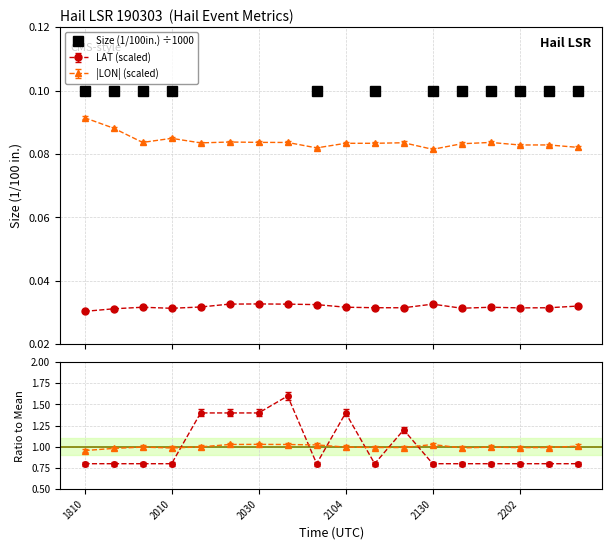

How many points are lower than both their immediate neighbors (excluding endpoints)?

2